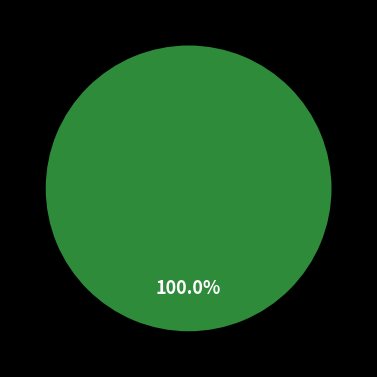

How many slices are in this pie chart?

2